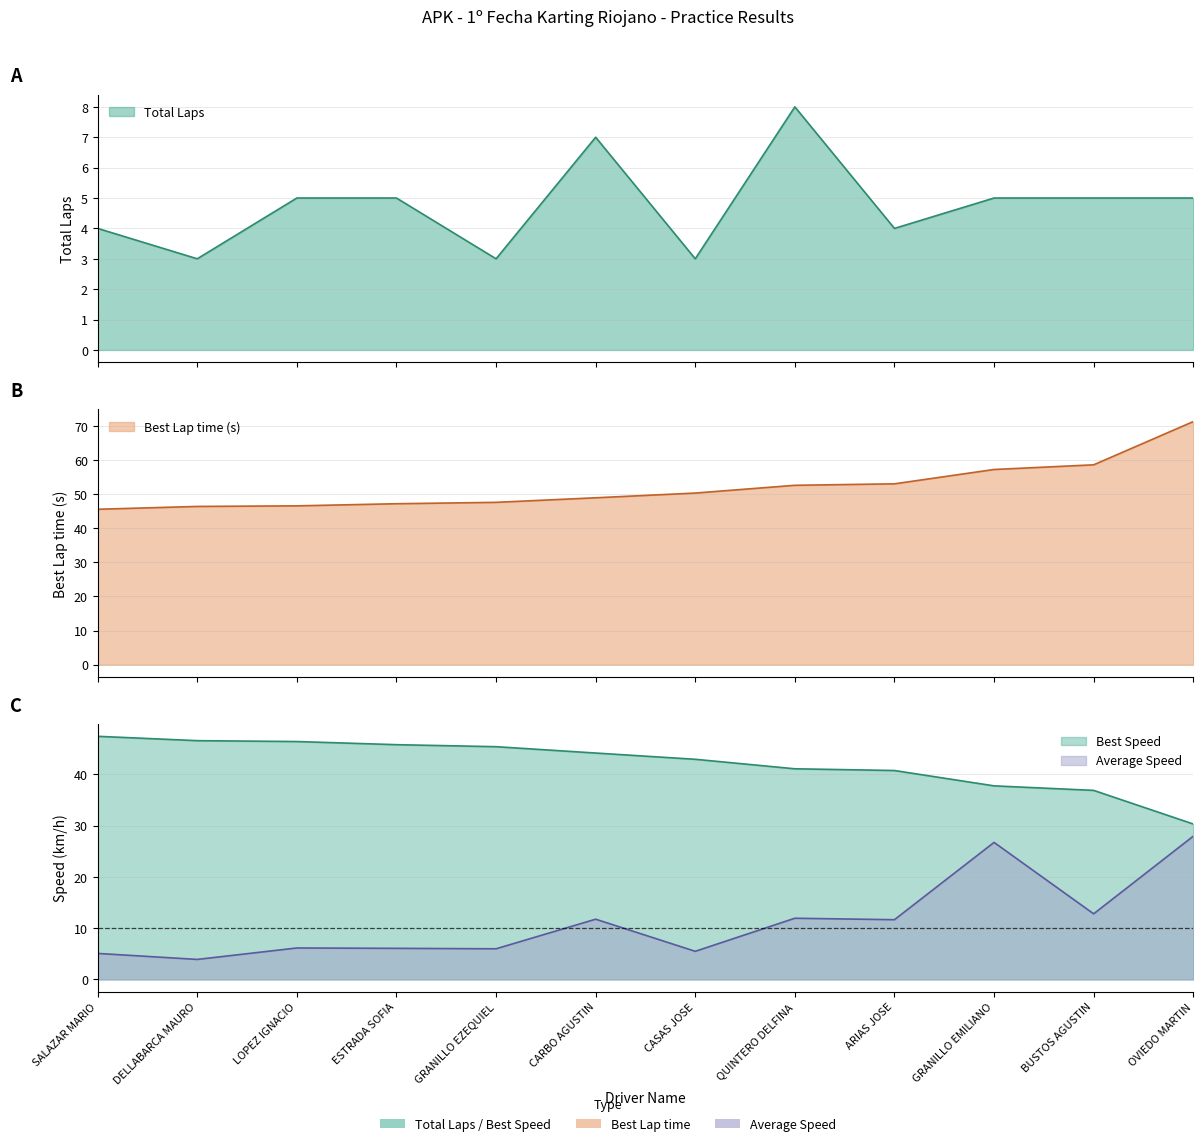

Which series changed the most between SALAZAR MARIO and ESTRADA SOFIA?

Best Speed